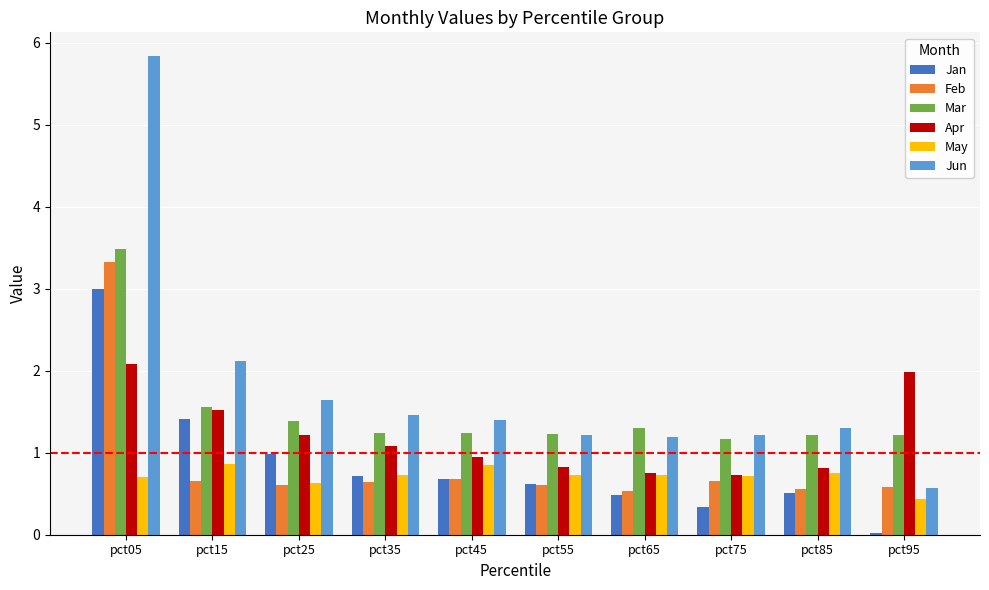

At which label does May reach its minimum?

pct95